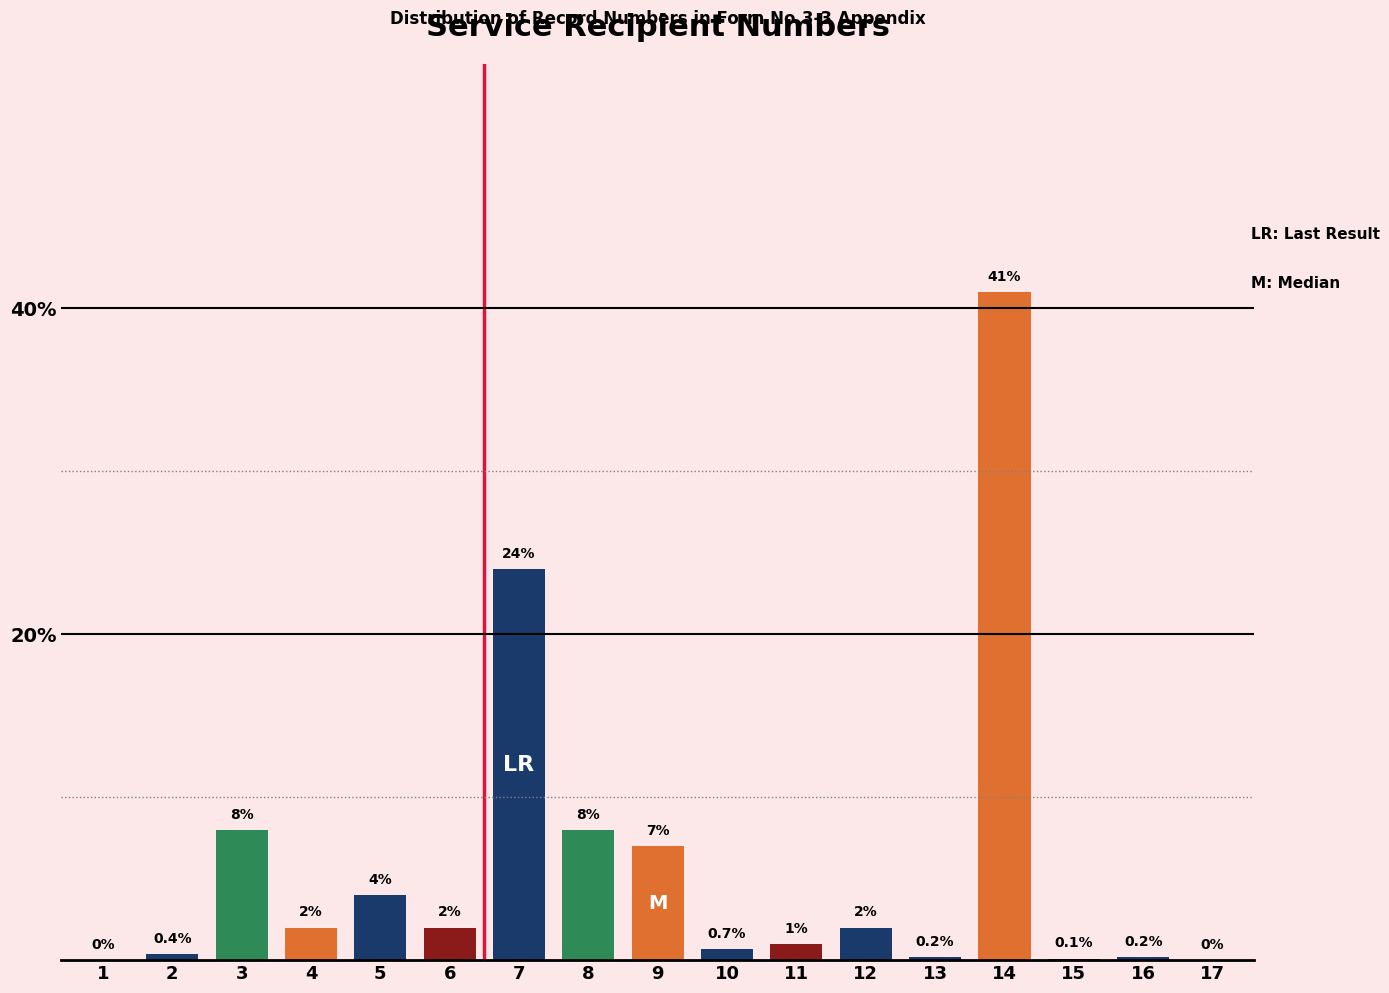

Reading left to right, extract all data points from this chart.

1=0.0	2=0.4	3=8.0	4=2.0	5=4.0	6=2.0	7=24.0	8=8.0	9=7.0	10=0.7	11=1.0	12=2.0	13=0.2	14=41.0	15=0.1	16=0.2	17=0.0